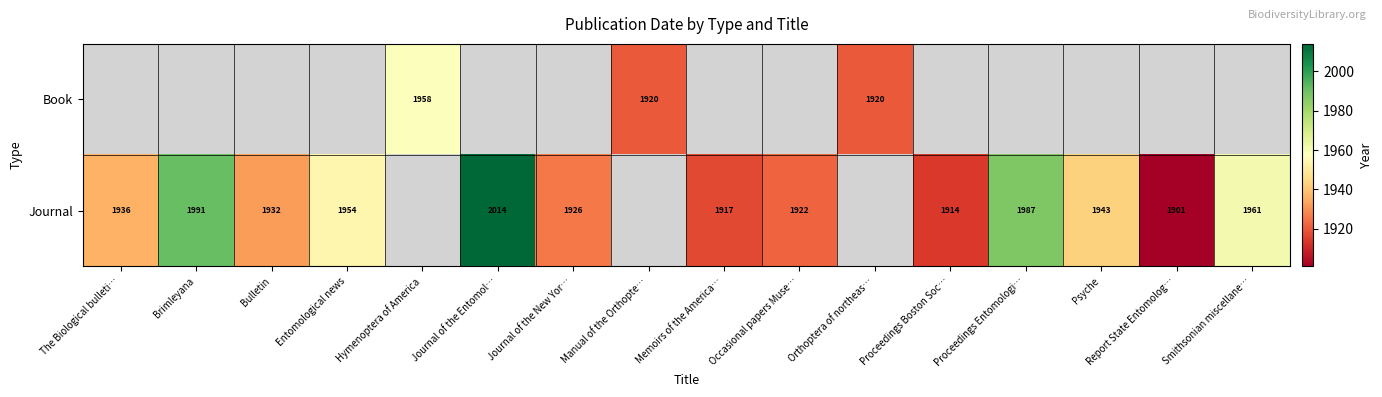

Is it true that Book equals 1920 at Manual of the Orthopte…?

True